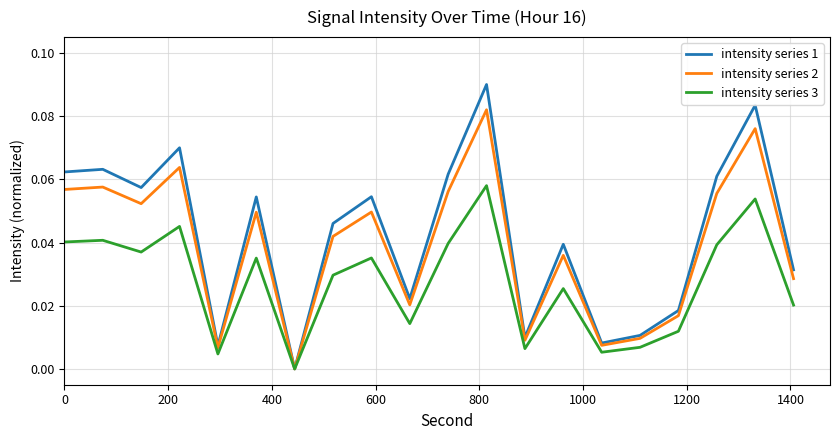

Rank the series by their average value, from lowest to highest.

intensity series 3, intensity series 2, intensity series 1